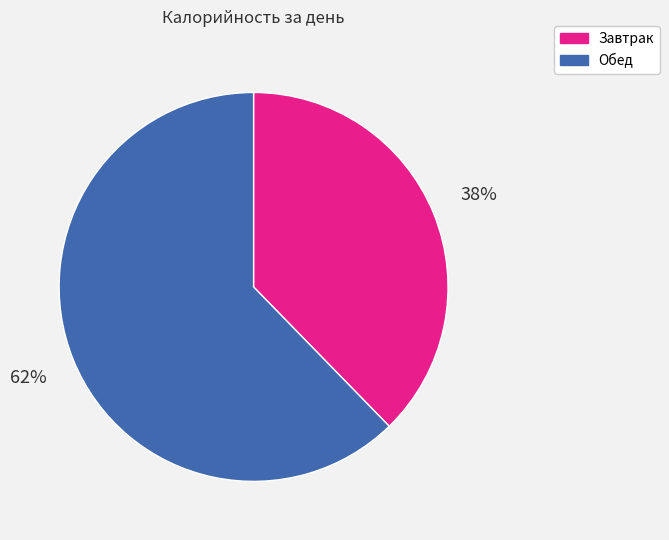

Is it true that Обед is 52% of the pie?

False